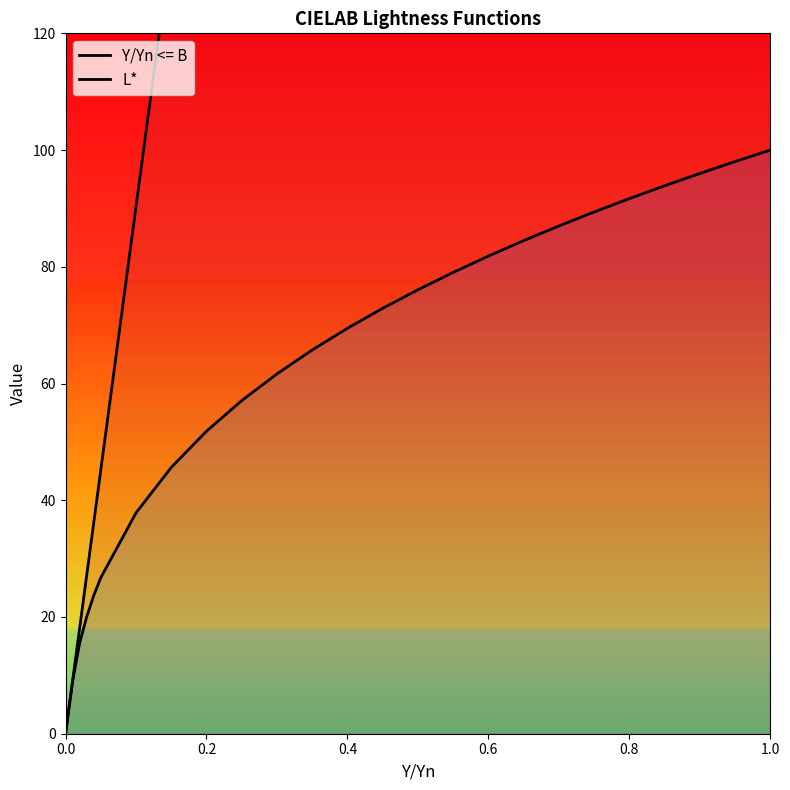

The Y/Yn <= B series shows 176.8 at 14. True or false?

False